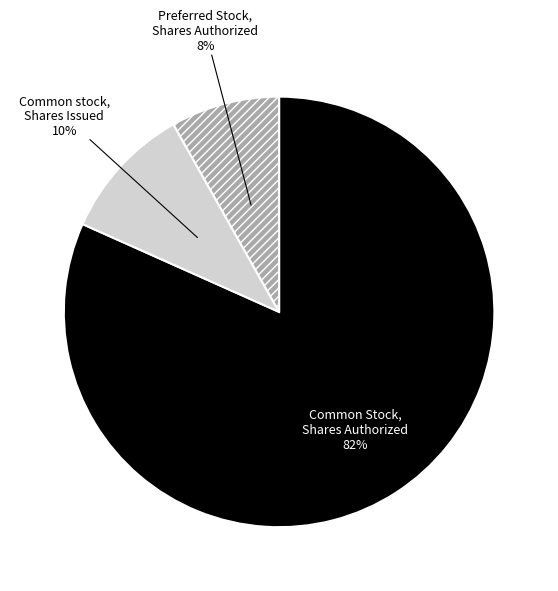

Is there any slice that represents more than half of the pie?

Yes